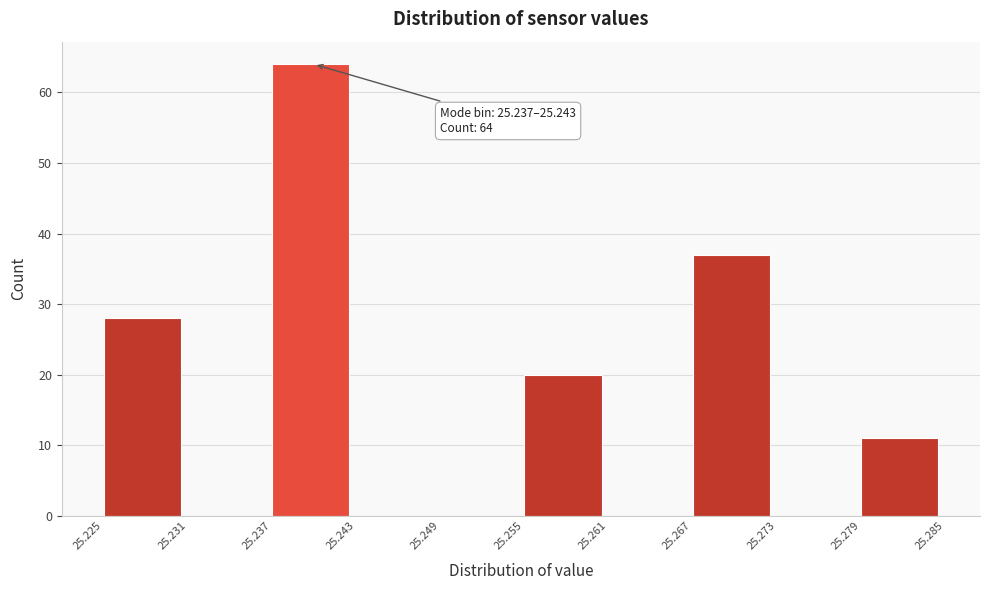

Which range on the x-axis has the tallest bar?

25.237 to 25.243